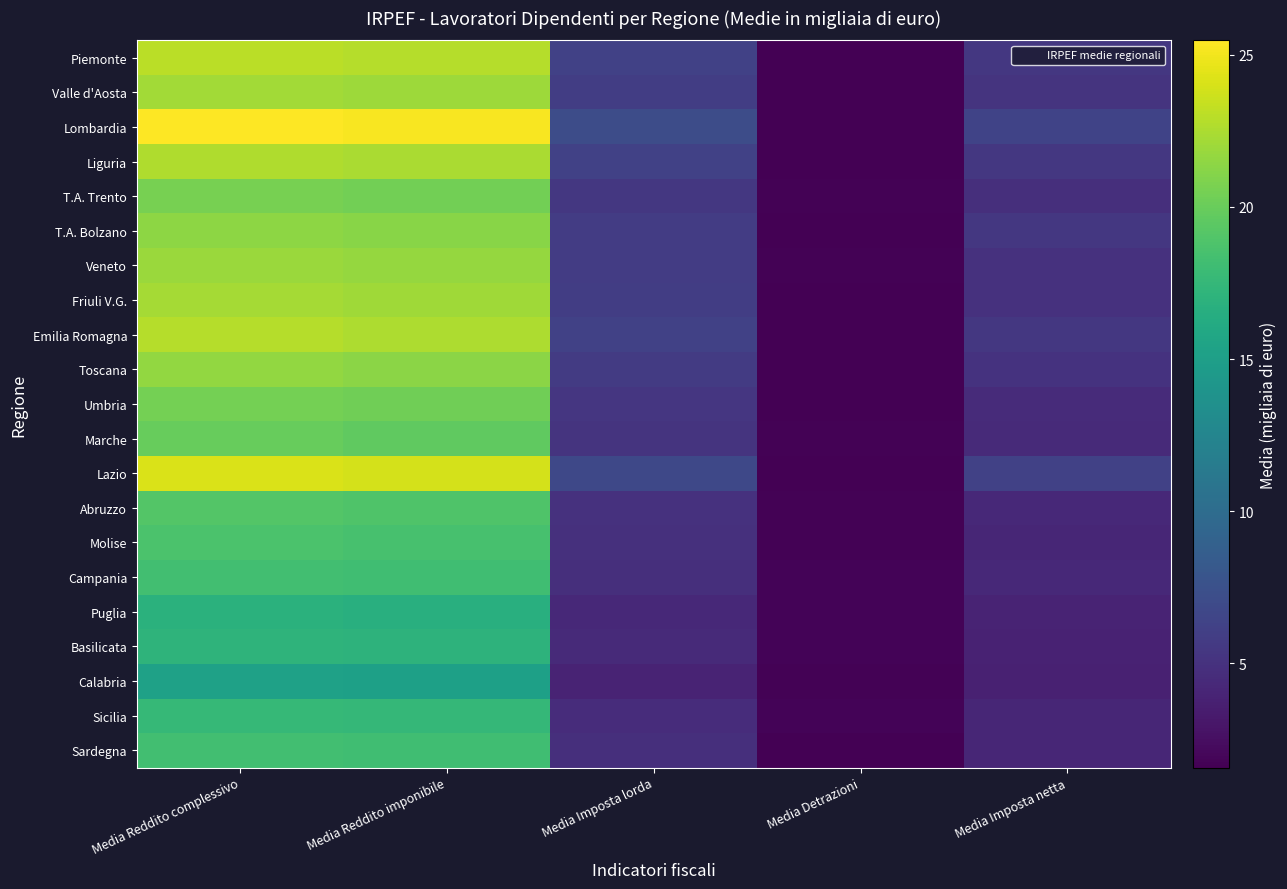

Reading left to right, list all the values displayed in this chart.

Piemonte: Media Reddito complessivo=23.0	Media Reddito imponibile=22.8	Media Imposta lorda=6.2	Media Detrazioni=1.6	Media Imposta netta=5.4
Valle d'Aosta: Media Reddito complessivo=22.2	Media Reddito imponibile=22.0	Media Imposta lorda=5.9	Media Detrazioni=1.6	Media Imposta netta=5.1
Lombardia: Media Reddito complessivo=25.5	Media Reddito imponibile=25.2	Media Imposta lorda=7.1	Media Detrazioni=1.6	Media Imposta netta=6.4
Liguria: Media Reddito complessivo=22.6	Media Reddito imponibile=22.4	Media Imposta lorda=6.2	Media Detrazioni=1.6	Media Imposta netta=5.5
T.A. Trento: Media Reddito complessivo=20.6	Media Reddito imponibile=20.4	Media Imposta lorda=5.5	Media Detrazioni=1.7	Media Imposta netta=4.8
T.A. Bolzano: Media Reddito complessivo=21.4	Media Reddito imponibile=21.2	Media Imposta lorda=5.8	Media Detrazioni=1.6	Media Imposta netta=5.5
Veneto: Media Reddito complessivo=21.9	Media Reddito imponibile=21.7	Media Imposta lorda=5.8	Media Detrazioni=1.7	Media Imposta netta=5.0
Friuli V.G.: Media Reddito complessivo=22.2	Media Reddito imponibile=22.0	Media Imposta lorda=5.9	Media Detrazioni=1.7	Media Imposta netta=5.0
Emilia Romagna: Media Reddito complessivo=22.8	Media Reddito imponibile=22.6	Media Imposta lorda=6.2	Media Detrazioni=1.6	Media Imposta netta=5.5
Toscana: Media Reddito complessivo=21.6	Media Reddito imponibile=21.4	Media Imposta lorda=5.8	Media Detrazioni=1.6	Media Imposta netta=5.0
Umbria: Media Reddito complessivo=20.4	Media Reddito imponibile=20.2	Media Imposta lorda=5.4	Media Detrazioni=1.7	Media Imposta netta=4.5
Marche: Media Reddito complessivo=19.9	Media Reddito imponibile=19.7	Media Imposta lorda=5.2	Media Detrazioni=1.7	Media Imposta netta=4.4
Lazio: Media Reddito complessivo=24.1	Media Reddito imponibile=23.9	Media Imposta lorda=6.7	Media Detrazioni=1.6	Media Imposta netta=6.2
Abruzzo: Media Reddito complessivo=19.0	Media Reddito imponibile=18.9	Media Imposta lorda=5.0	Media Detrazioni=1.7	Media Imposta netta=4.3
Molise: Media Reddito complessivo=18.7	Media Reddito imponibile=18.6	Media Imposta lorda=4.9	Media Detrazioni=1.8	Media Imposta netta=4.2
Campania: Media Reddito complessivo=18.3	Media Reddito imponibile=18.1	Media Imposta lorda=4.8	Media Detrazioni=1.8	Media Imposta netta=4.3
Puglia: Media Reddito complessivo=16.8	Media Reddito imponibile=16.7	Media Imposta lorda=4.4	Media Detrazioni=1.8	Media Imposta netta=4.0
Basilicata: Media Reddito complessivo=17.1	Media Reddito imponibile=17.0	Media Imposta lorda=4.4	Media Detrazioni=1.8	Media Imposta netta=3.8
Calabria: Media Reddito complessivo=15.3	Media Reddito imponibile=15.2	Media Imposta lorda=3.9	Media Detrazioni=1.7	Media Imposta netta=3.8
Sicilia: Media Reddito complessivo=17.6	Media Reddito imponibile=17.5	Media Imposta lorda=4.6	Media Detrazioni=1.8	Media Imposta netta=4.1
Sardegna: Media Reddito complessivo=18.2	Media Reddito imponibile=18.1	Media Imposta lorda=4.8	Media Detrazioni=1.6	Media Imposta netta=4.2